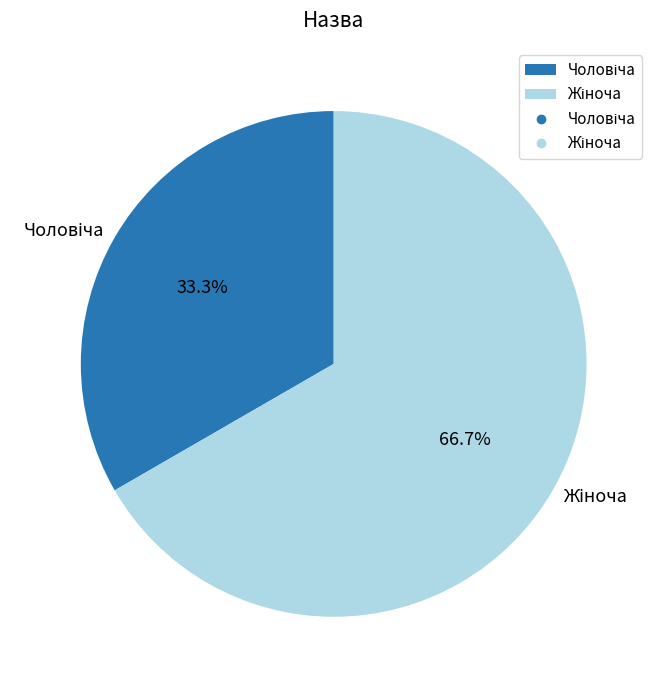

Is there a majority slice in this chart?

Yes